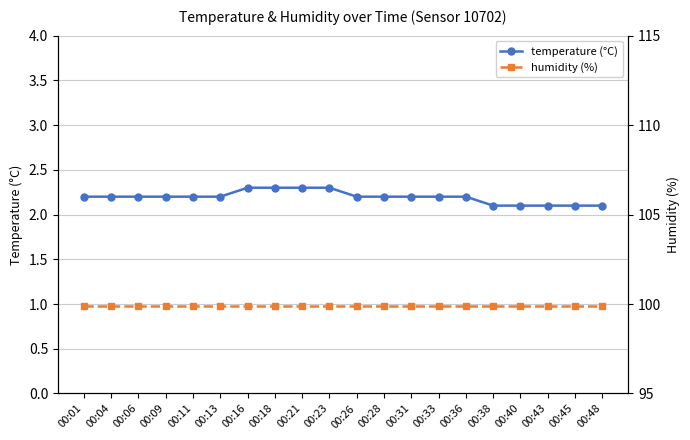

Does the chart display data point markers on the line(s)?

Yes